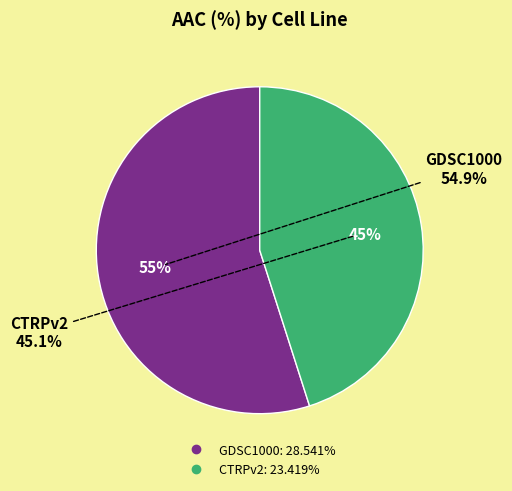

Is it true that CTRPv2 is 45% of the pie?

True